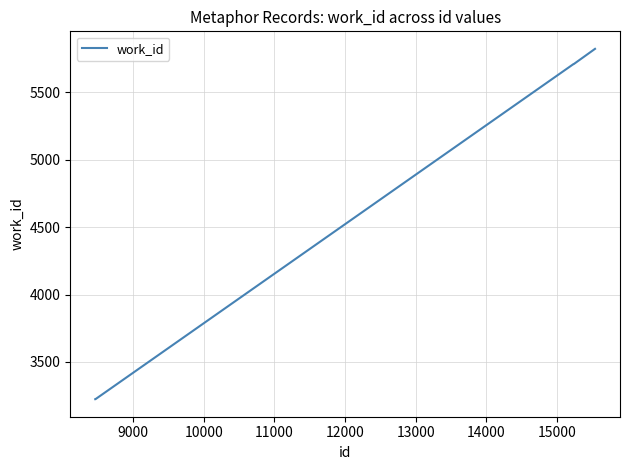

How many lines are shown in the chart?

1